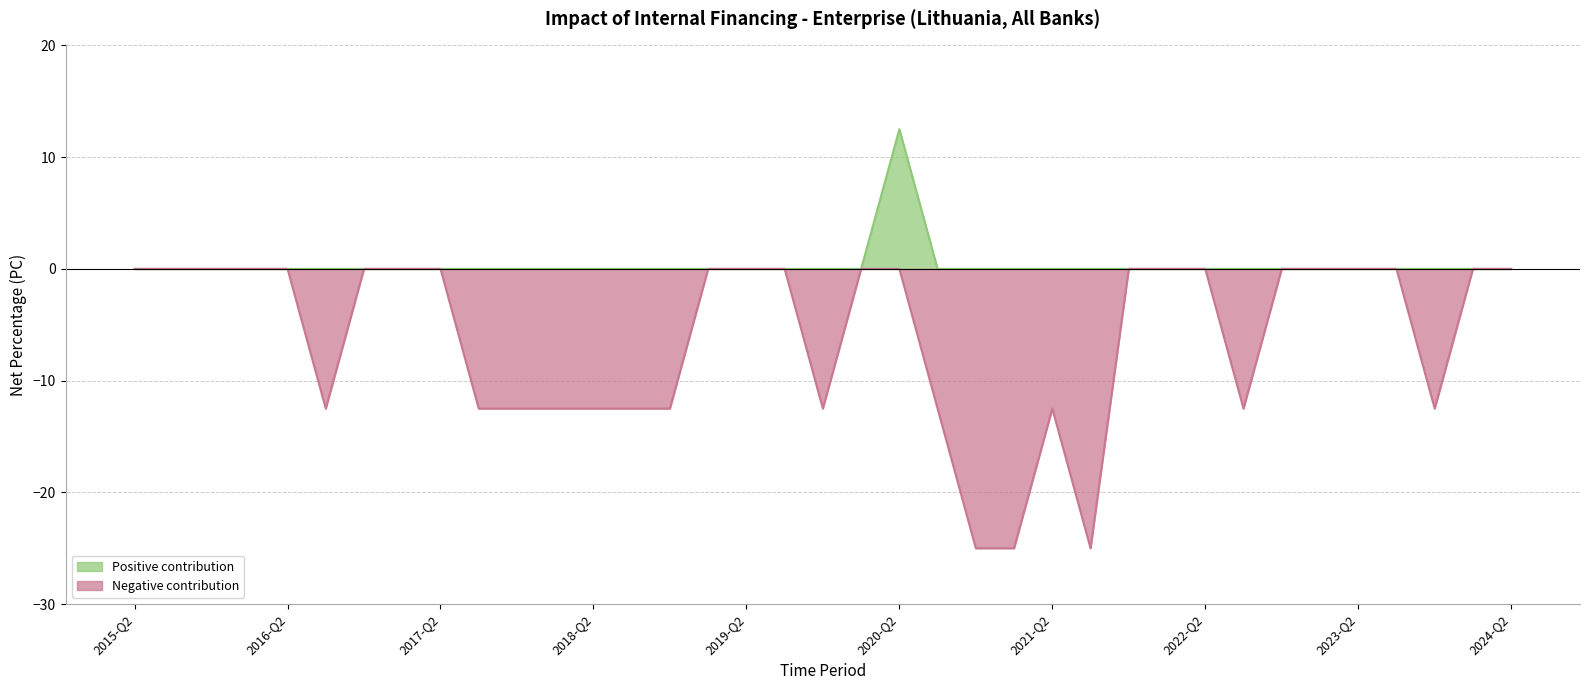

What position from the right is 2020-Q2?

17